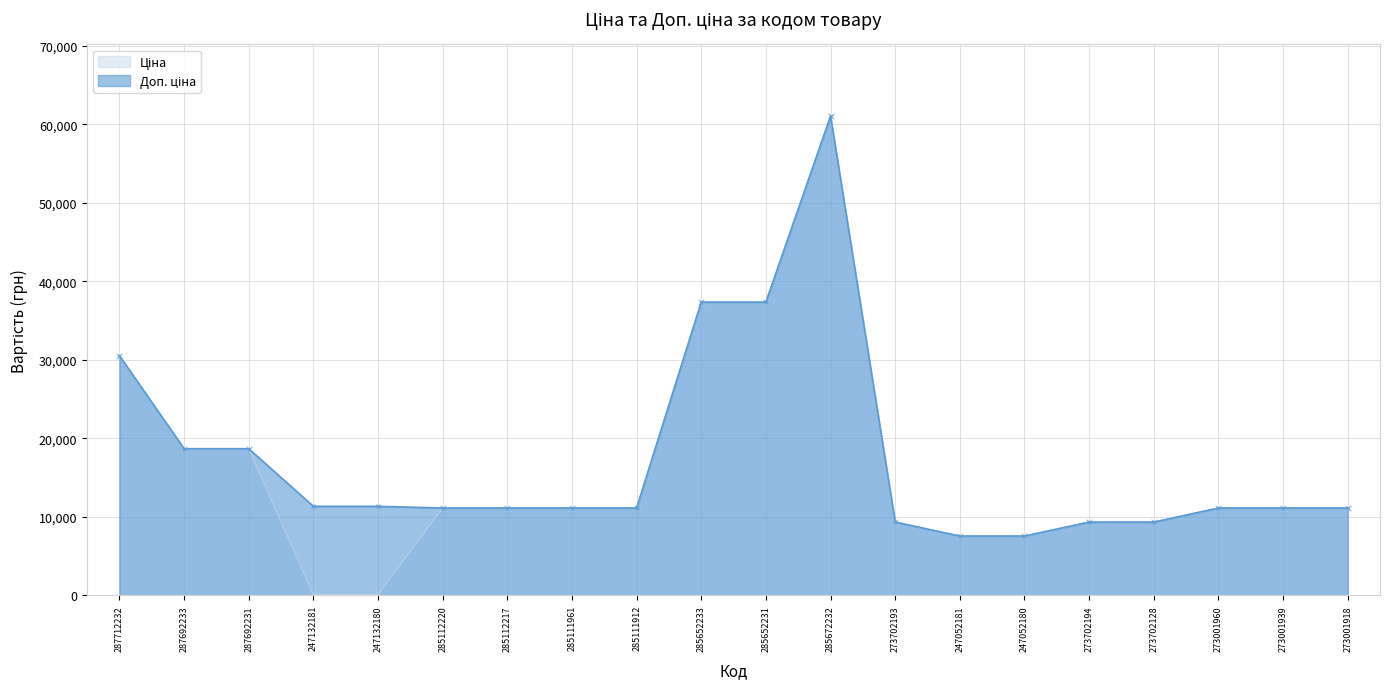

Is it true that Ціна equals 11113.6 at 273001960?

True